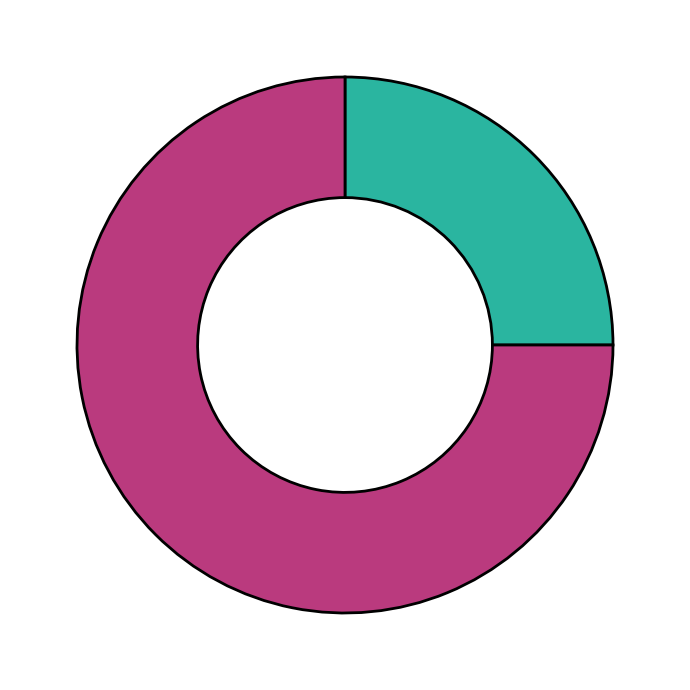

Does any single category account for the majority?

Yes